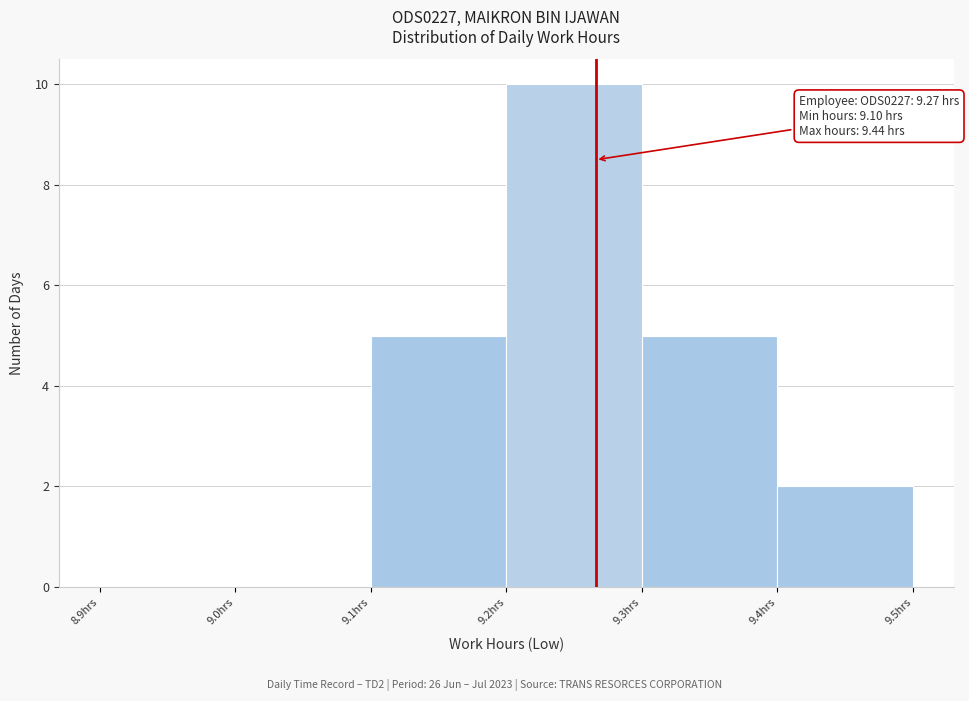

Which range on the x-axis has the tallest bar?

9.2 to 9.3